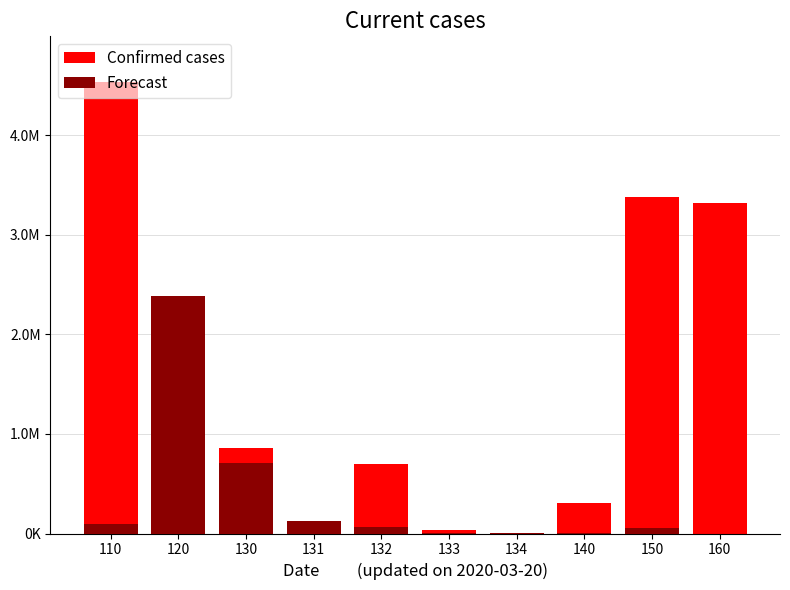

How many data points in Forecast are less than 65719?

5